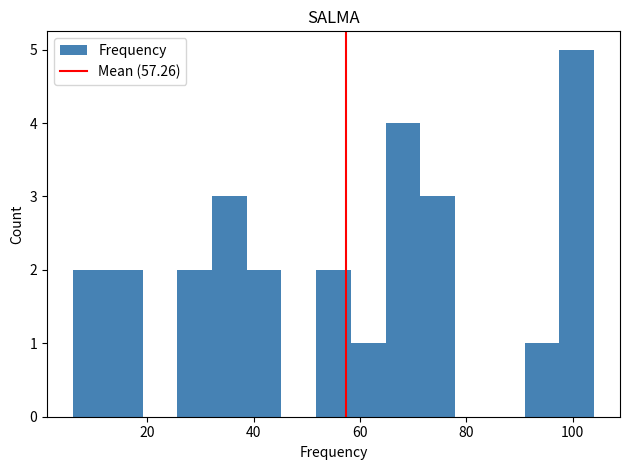

Read against the x-axis, roughly where is the centre of the tallest bar?

100